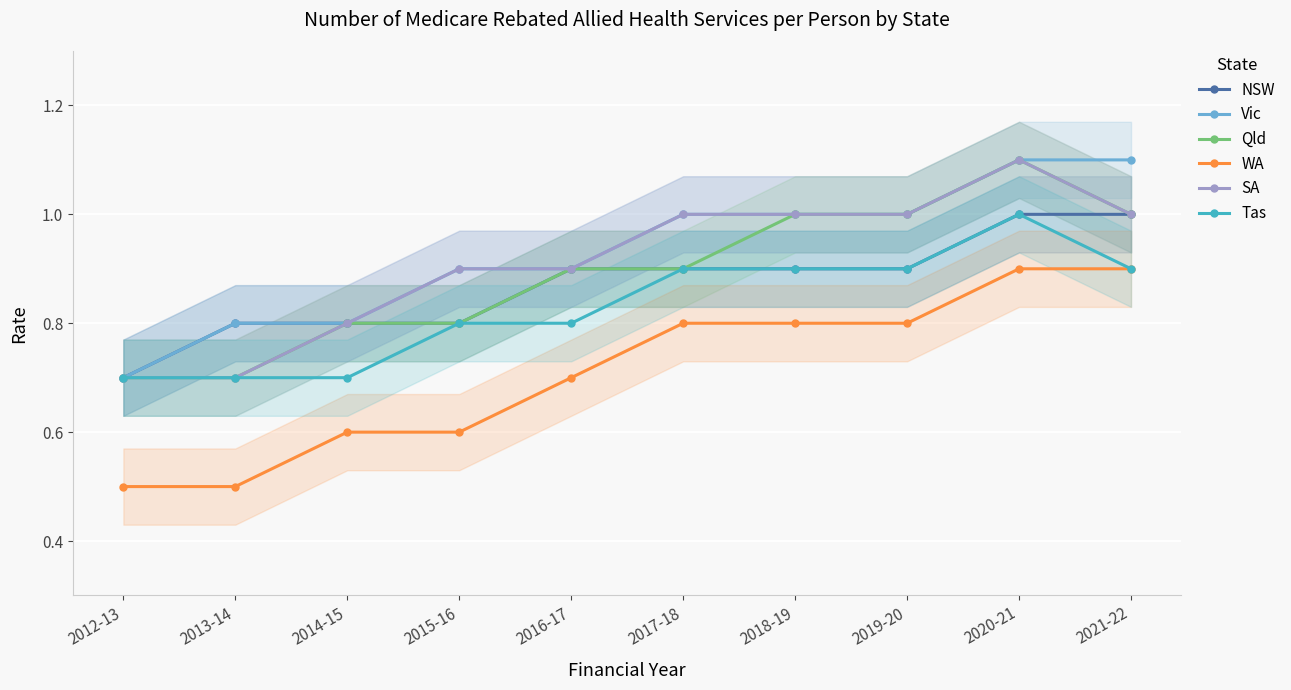

What is the smallest value displayed?

0.5